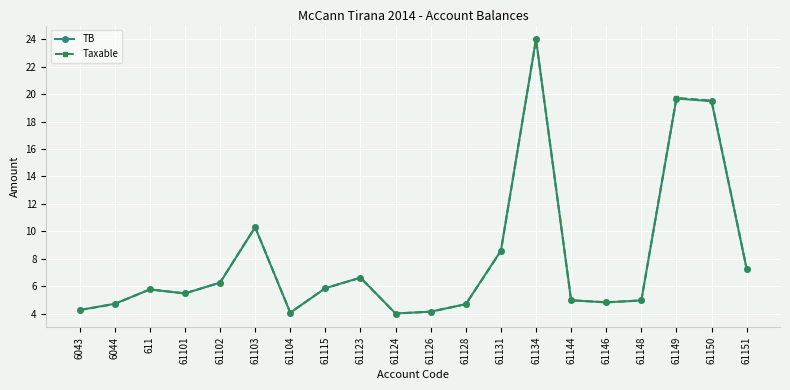

What are all the series names shown in the legend?

TB, Taxable